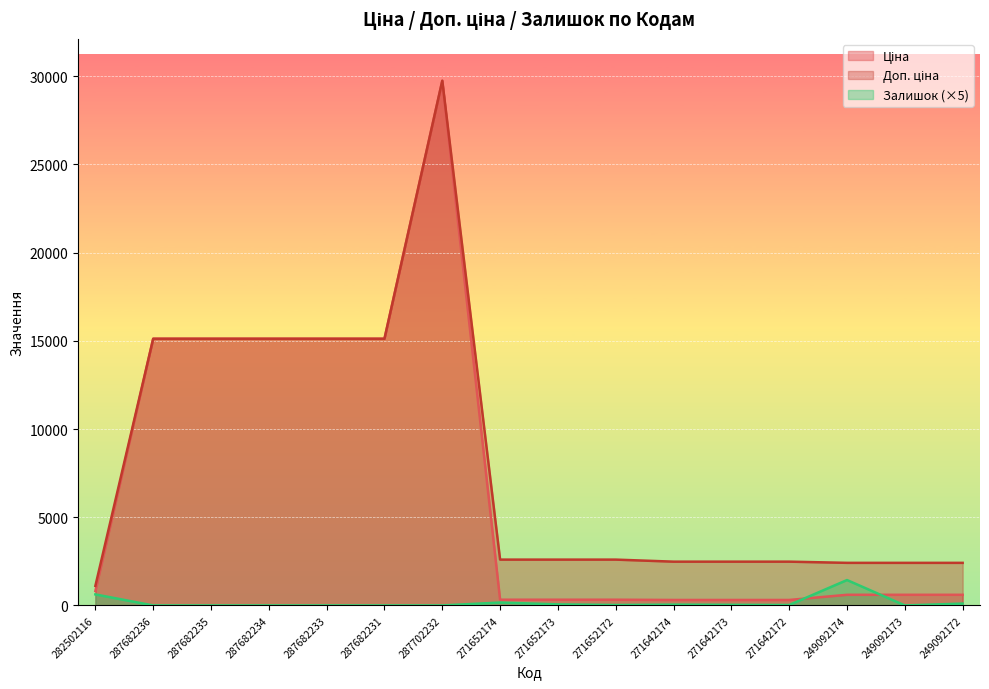

What is the difference between the Залишок values at 287682235 and 271652172?

25.0